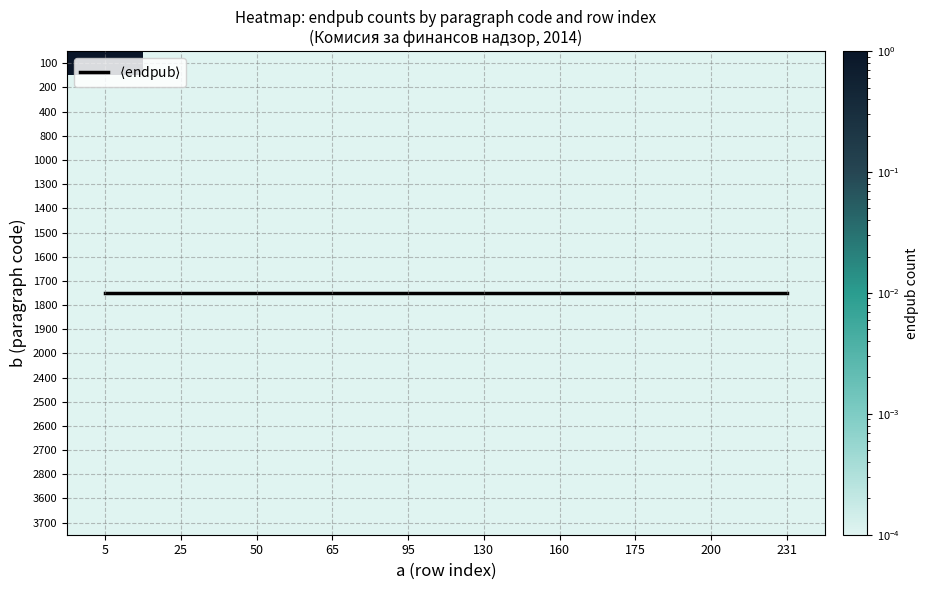

Is it true that 1500 equals 0.0 at 175?

False